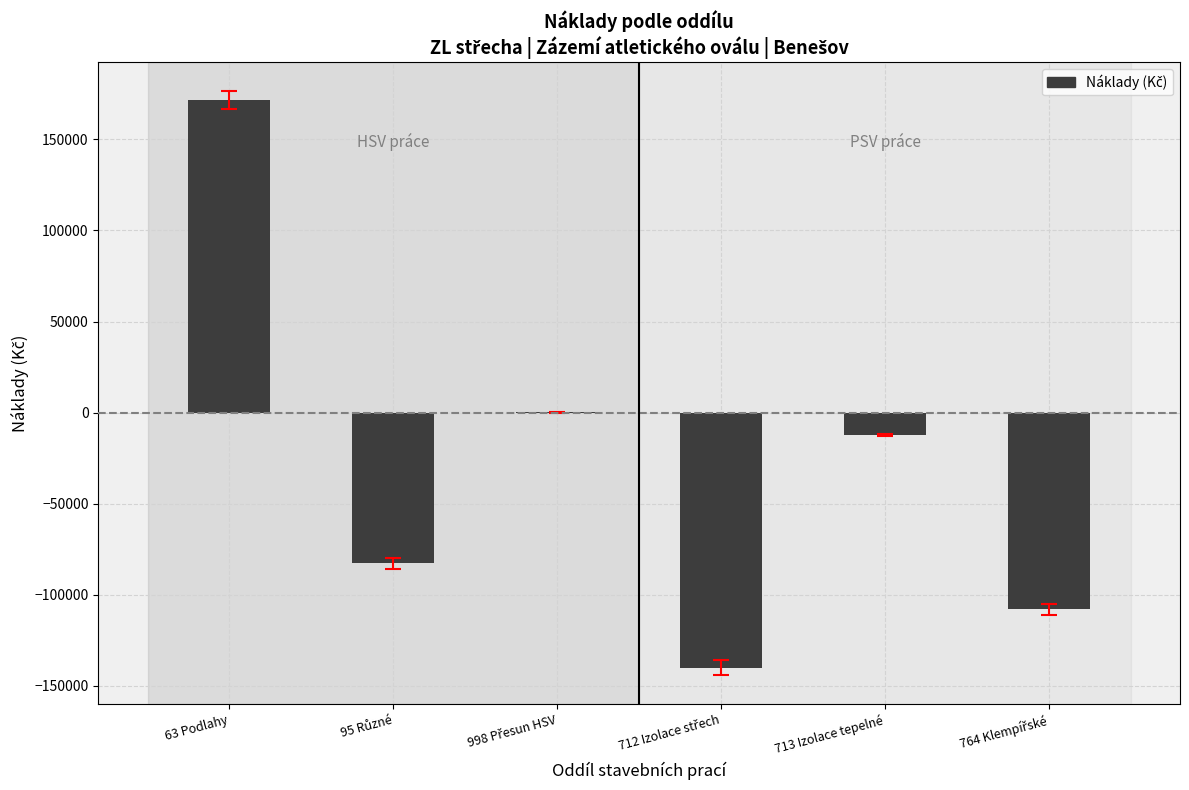

What is the maximum value shown in the chart?

171542.5